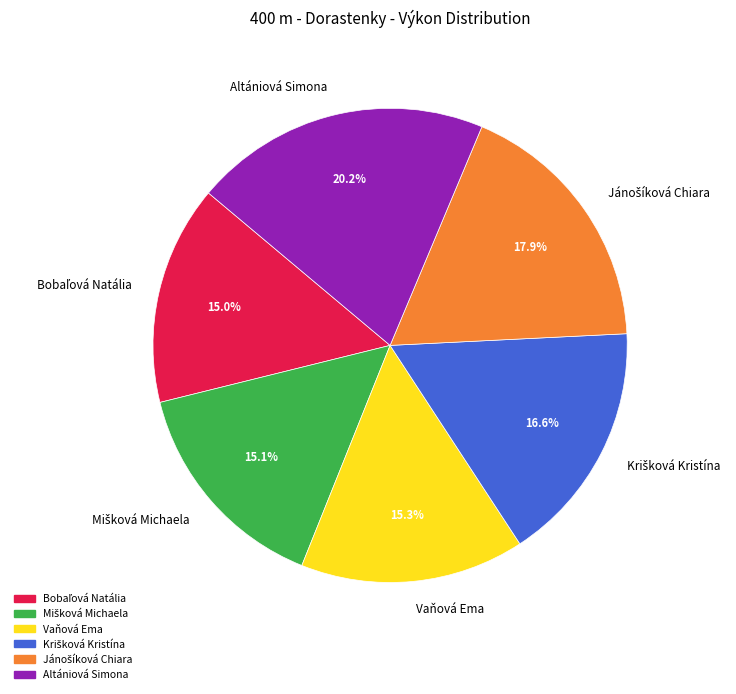

Which slice is the largest?

Altániová Simona